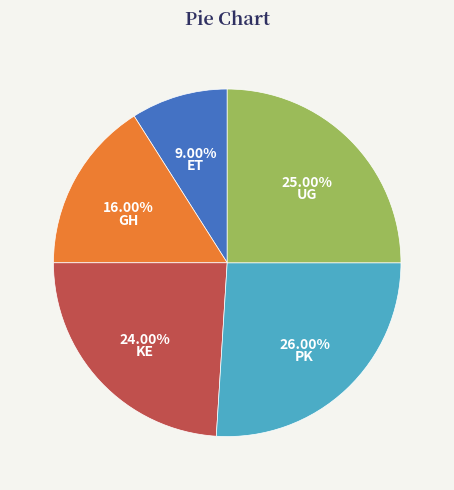

To the nearest percent, what percentage of the pie is KE?

24%